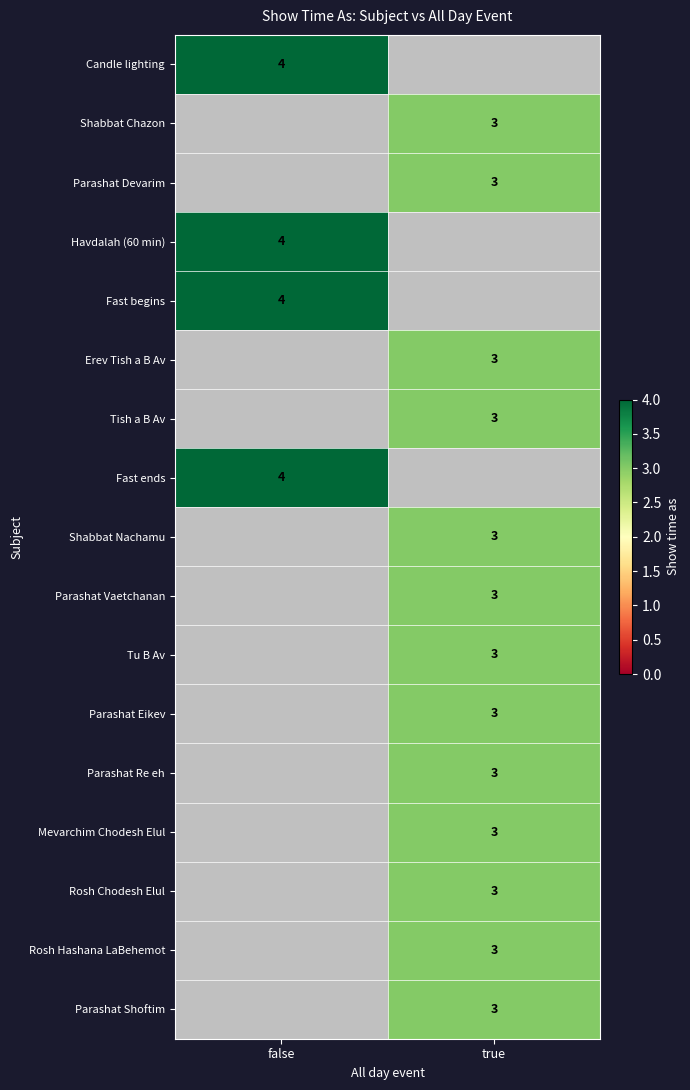

What is the total value across all series at false?

16